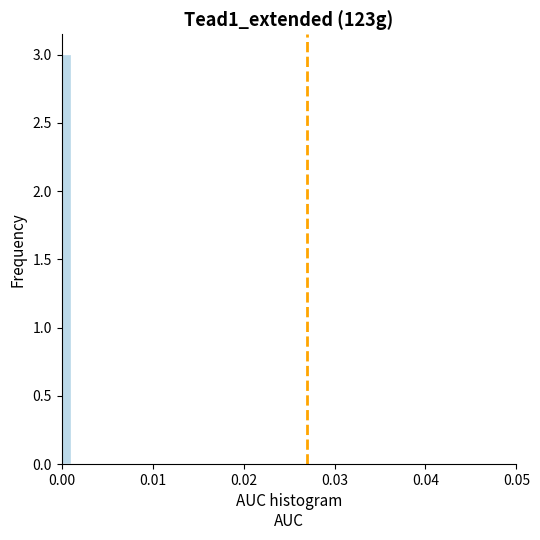

Around what value on the x-axis is the tallest bar? Give the approximate position of its centre, as read against the axis.

0.001